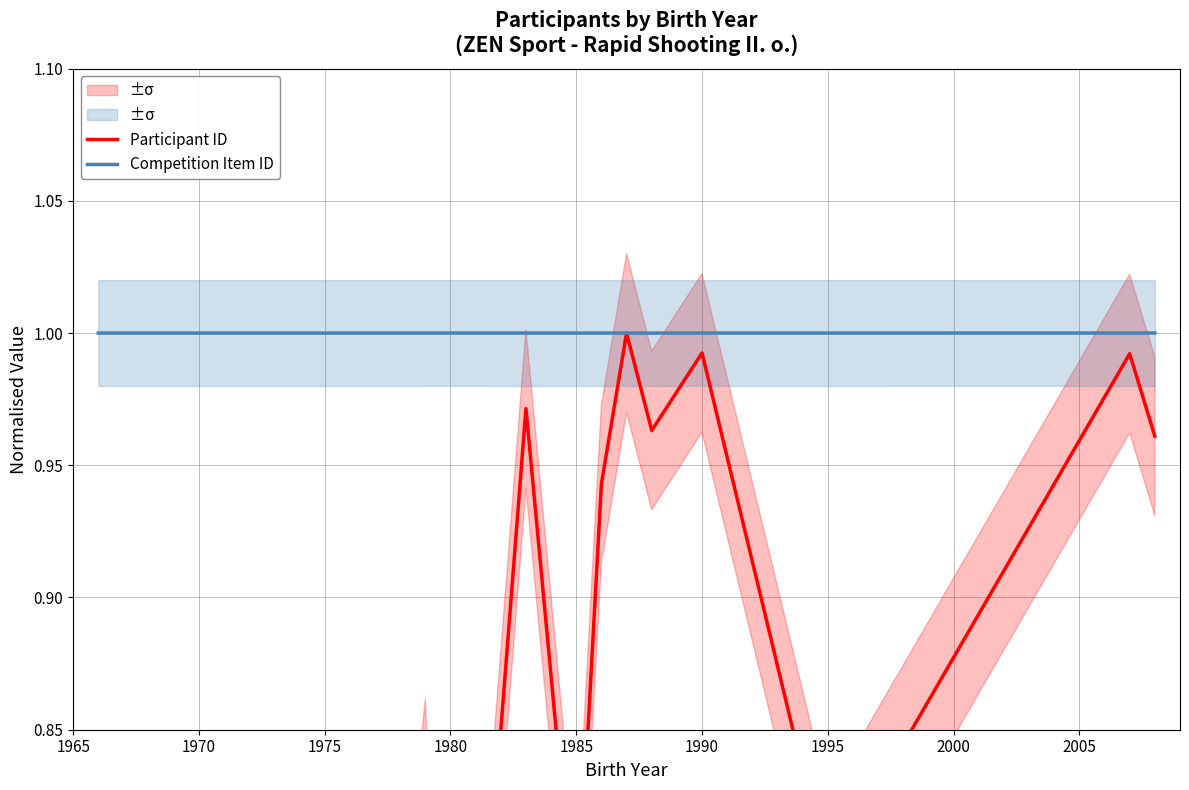

What is the highest value of the Competition Item ID series?

1.0